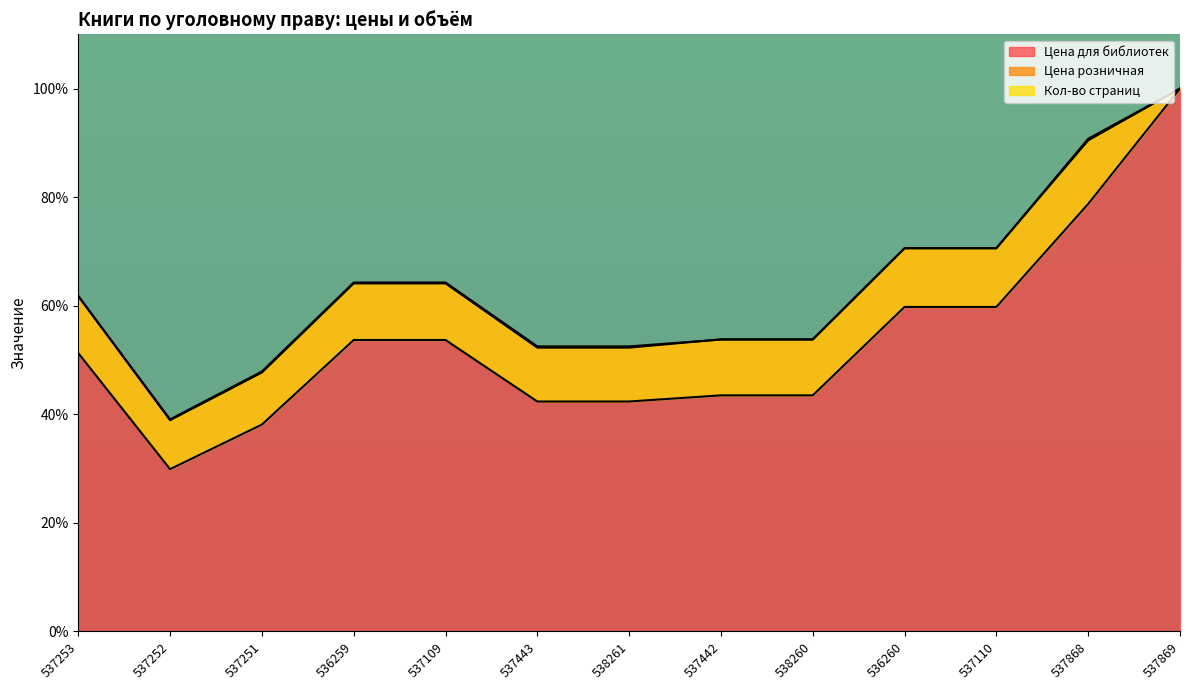

What is the lowest value of the Цена для библиотек series?

39.1